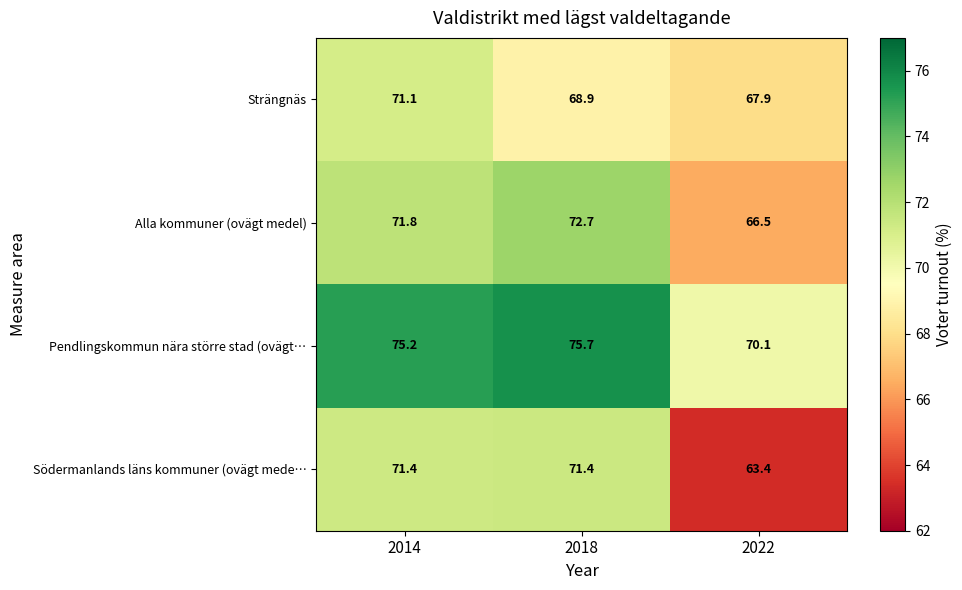

Reading left to right, extract all data points from this chart.

Strängnäs: 2014=71.1	2018=68.9	2022=67.9
Alla kommuner (ovägt medel): 2014=71.8	2018=72.7	2022=66.5
Pendlingskommun nära större stad (ovägt…: 2014=75.2	2018=75.7	2022=70.1
Södermanlands läns kommuner (ovägt mede…: 2014=71.4	2018=71.4	2022=63.4